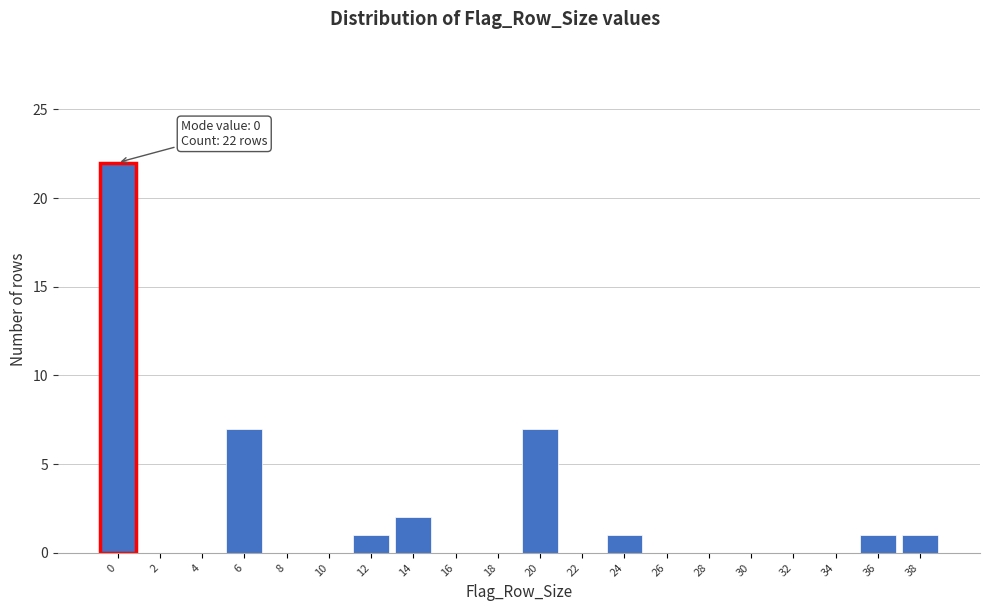

Over which range of the x-axis is the bar tallest?

-1 to 1